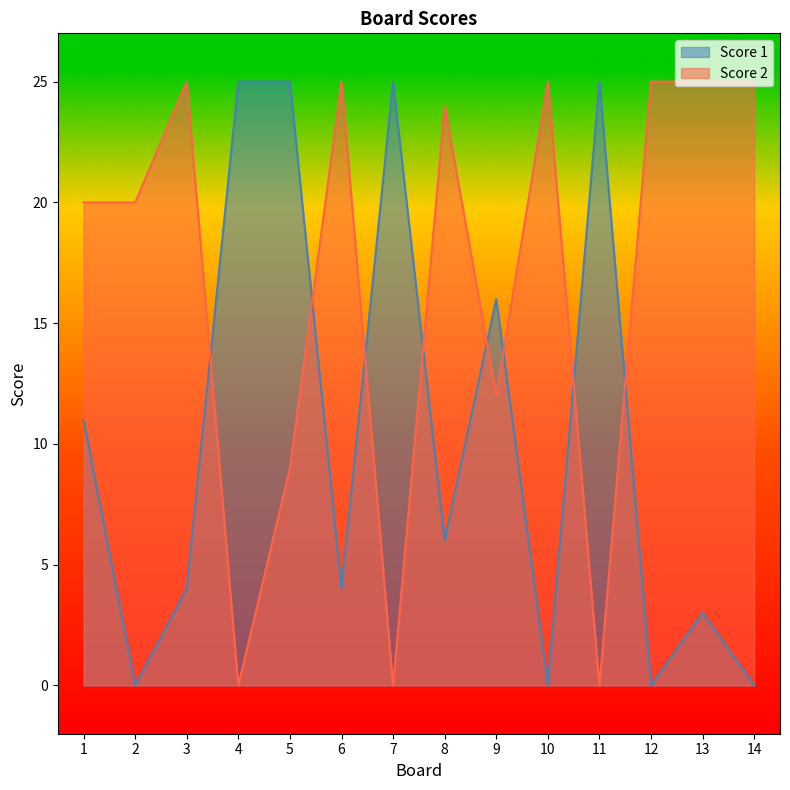

Reading left to right, what are all the values shown in this chart?

Score 1: 1=11	2=0	3=4	4=25	5=25	6=4	7=25	8=6	9=16	10=0	11=25	12=0	13=3	14=0
Score 2: 1=20	2=20	3=25	4=0	5=9	6=25	7=0	8=24	9=12	10=25	11=0	12=25	13=25	14=25